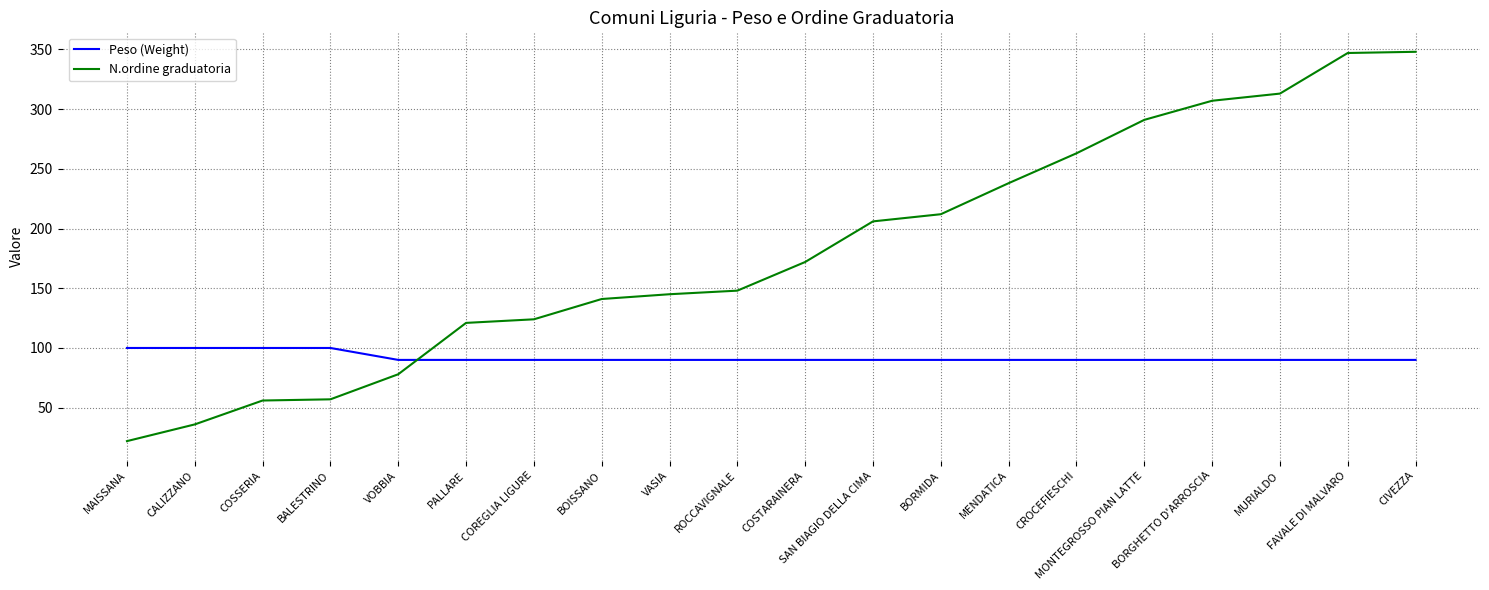

True or false: N.ordine graduatoria and Peso (Weight) cross at least once.

True